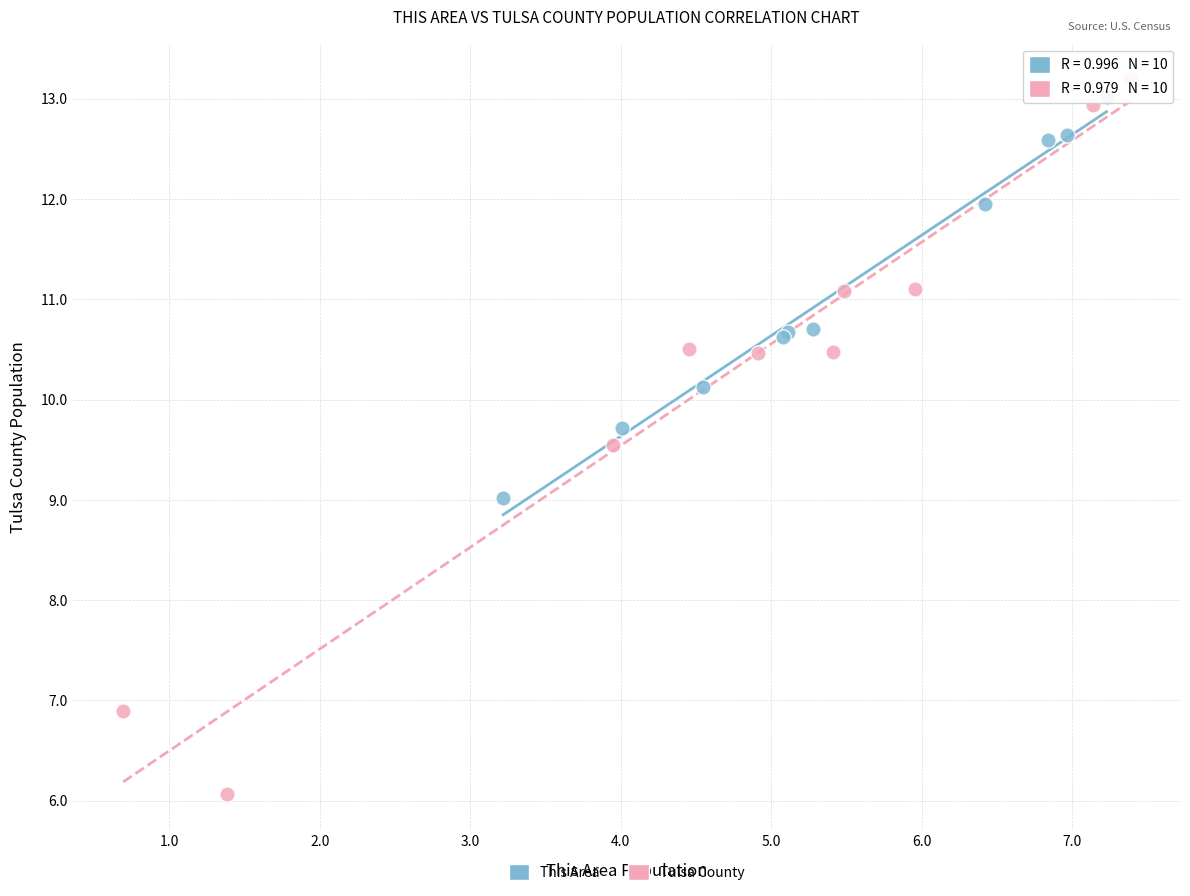

What are all the series names shown in the legend?

This Area, Tulsa County